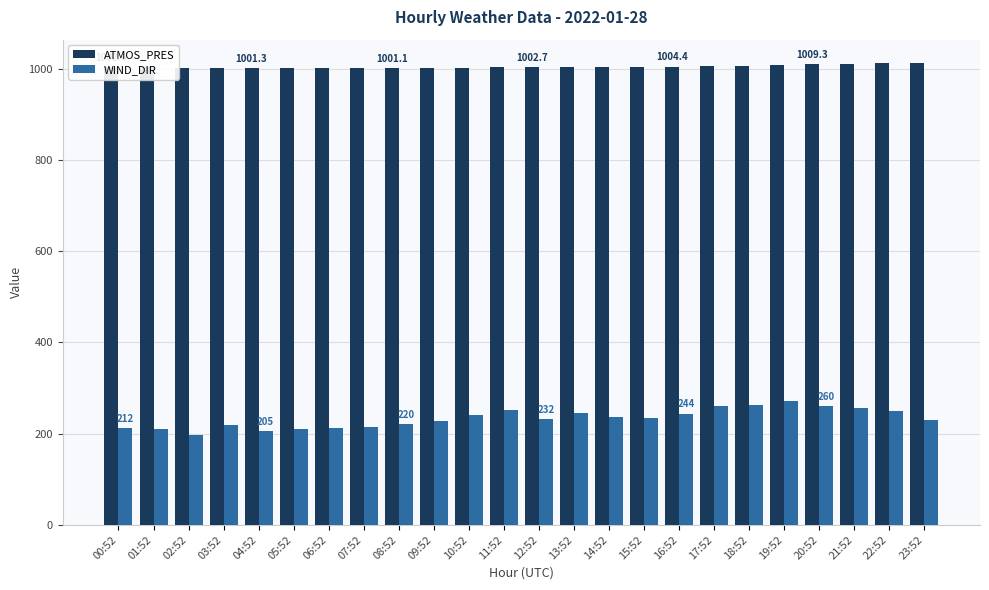

Is the value of WIND_DIR at 08:52 greater than the value of ATMOS_PRES at 14:52?

No